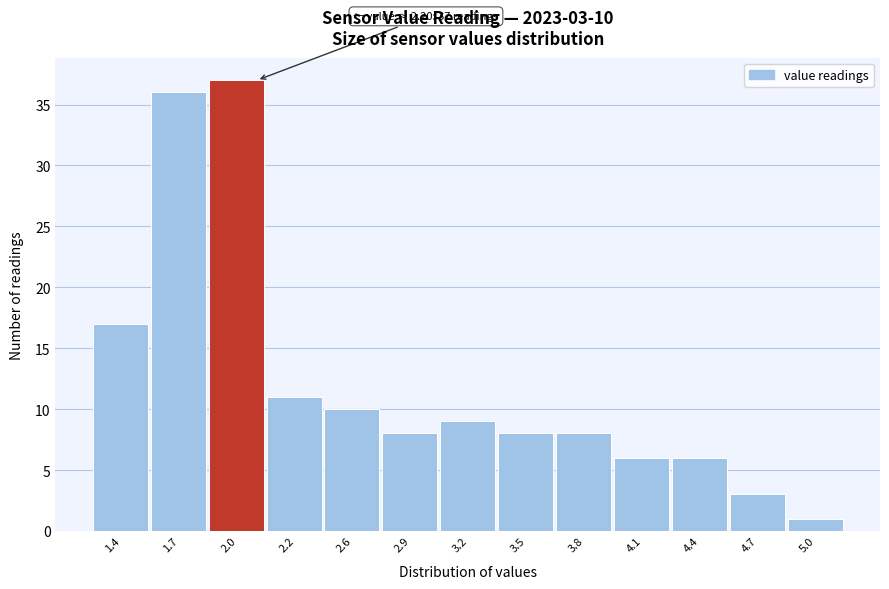

Reading left to right, extract all data points from this chart.

17	36	37	11	10	8	9	8	8	6	6	3	1